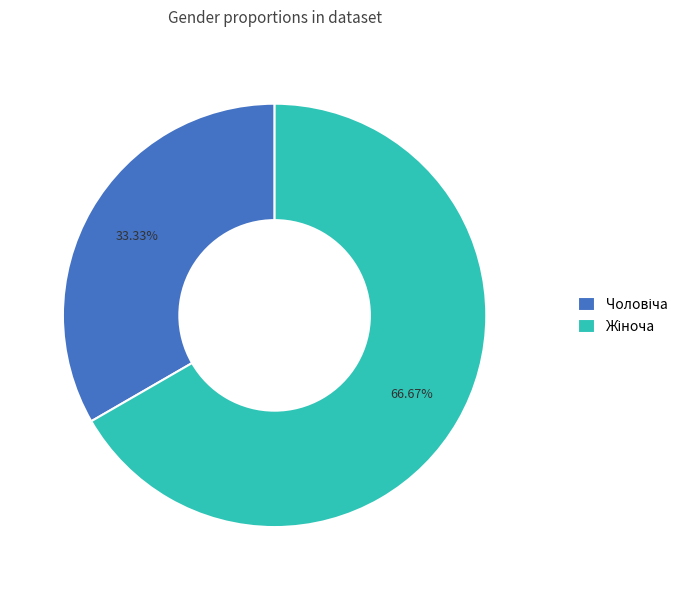

Does any single category account for the majority?

Yes